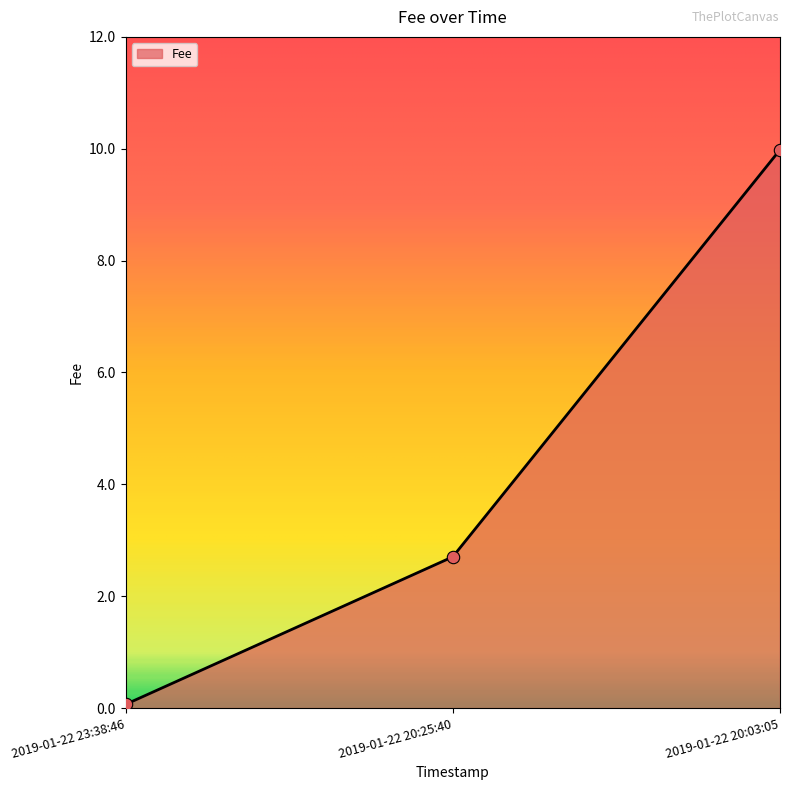

What is the change in value from 2019-01-22 23:38:46 to 2019-01-22 20:25:40?

+2.6